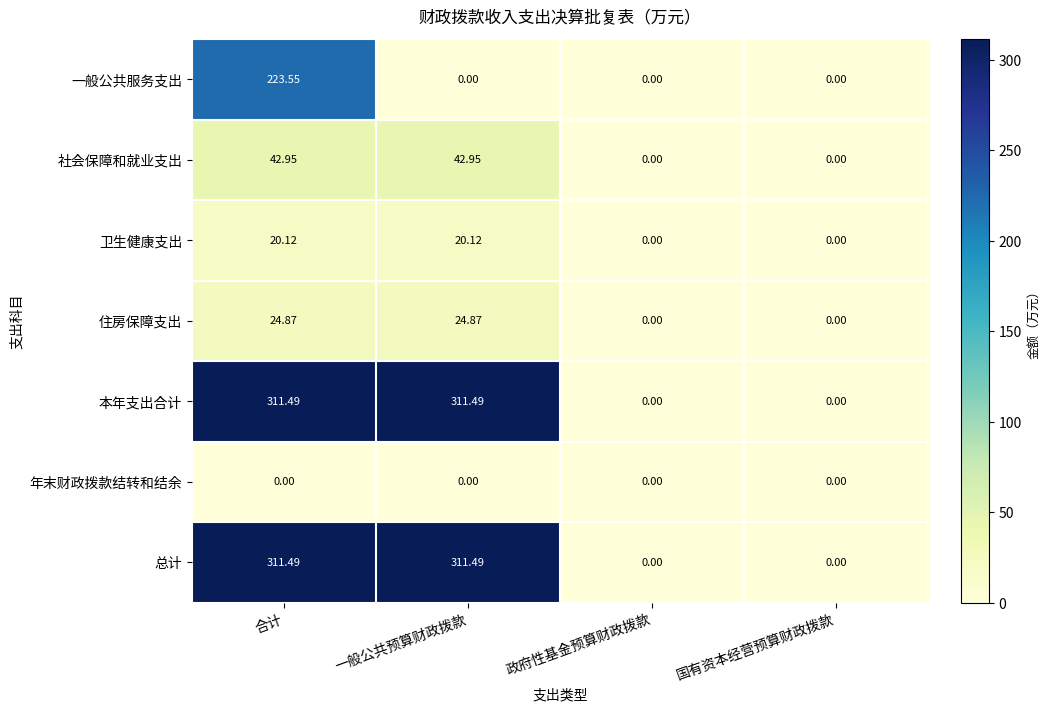

At which label does 总计 first exceed 311?

合计